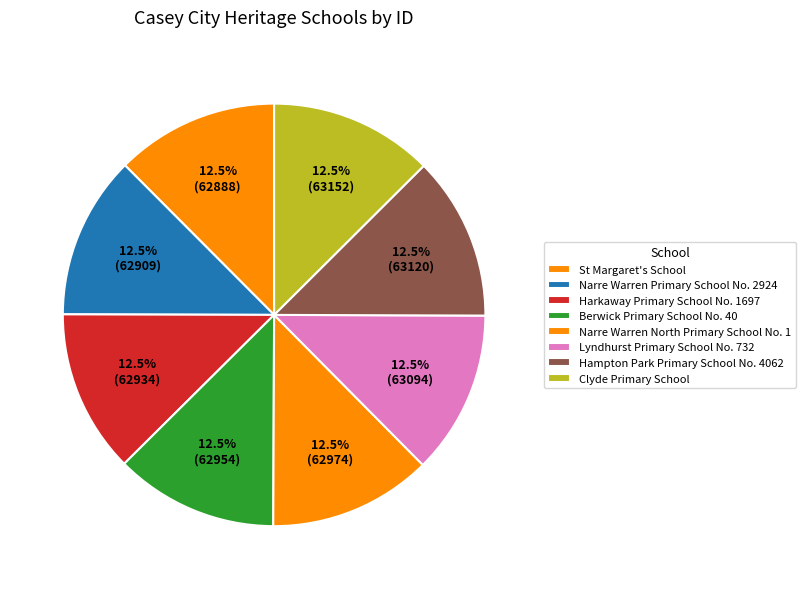

Which category has the biggest portion of the pie?

Clyde Primary School